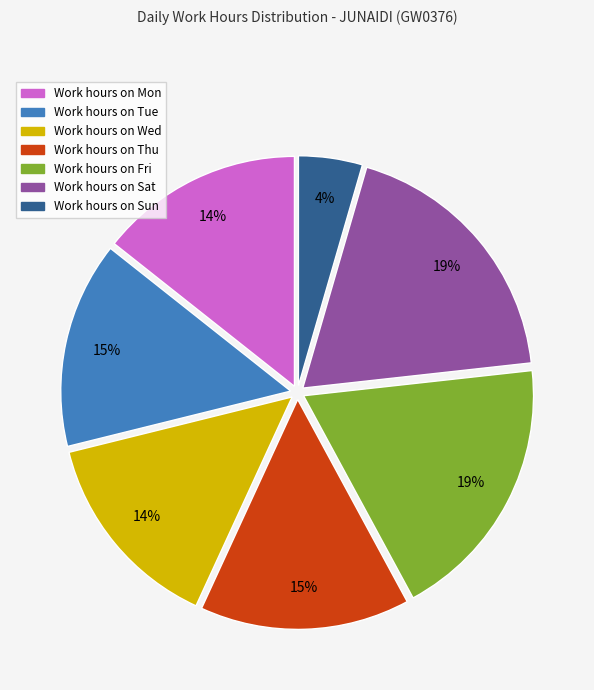

Is there any slice that represents more than half of the pie?

No